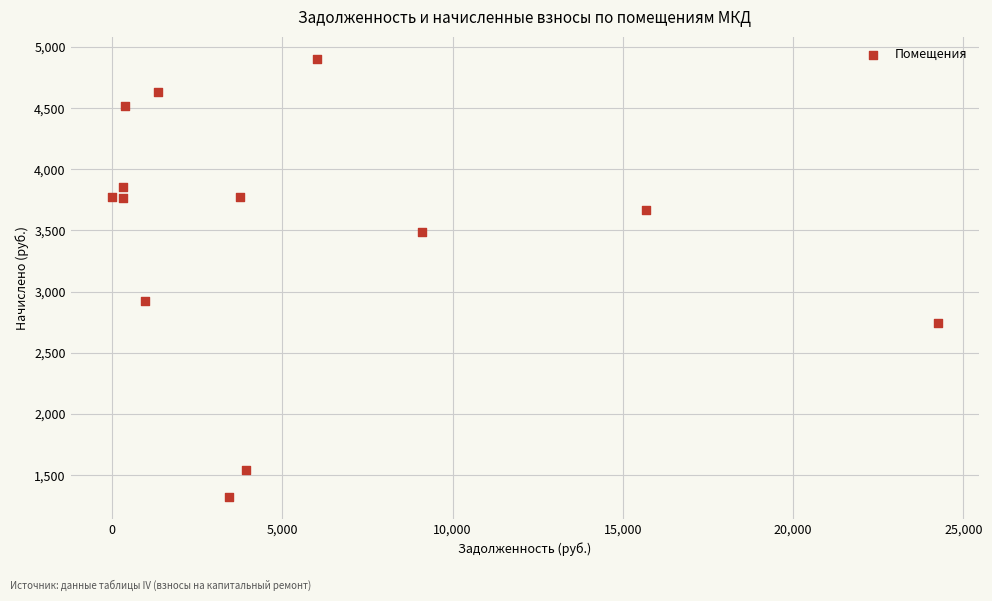

What Y value in the scatter plot is closest to 3113?

2922.2